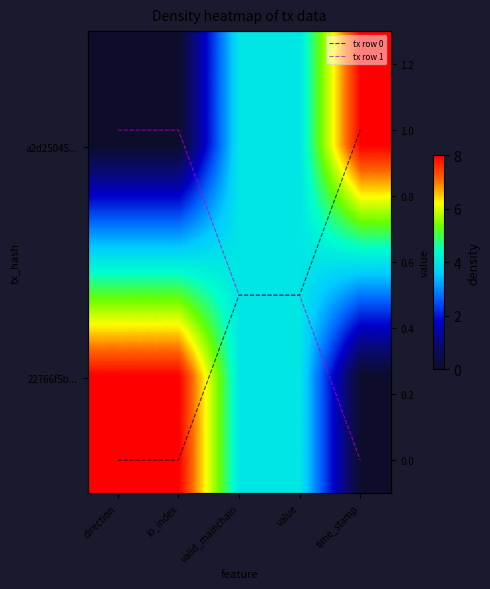

Is it true that 22766f5b... equals 1.0 at direction?

True